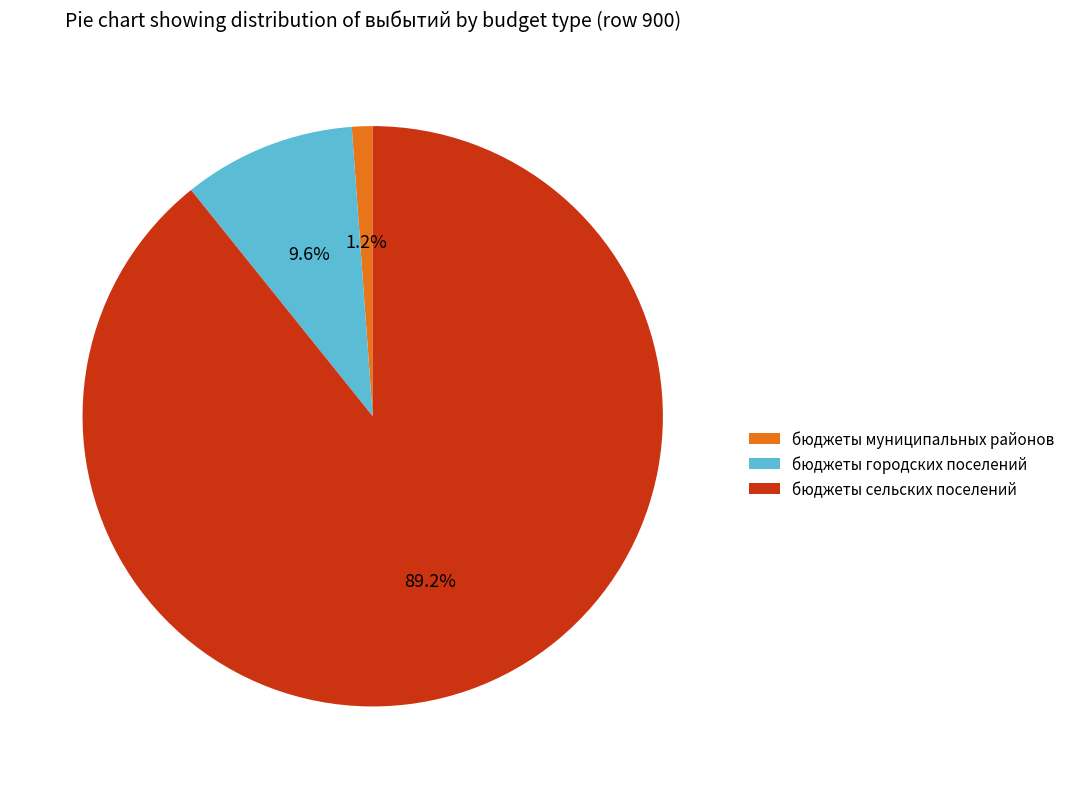

What is the total percentage of бюджеты муниципальных районов and бюджеты сельских поселений?

90.4%